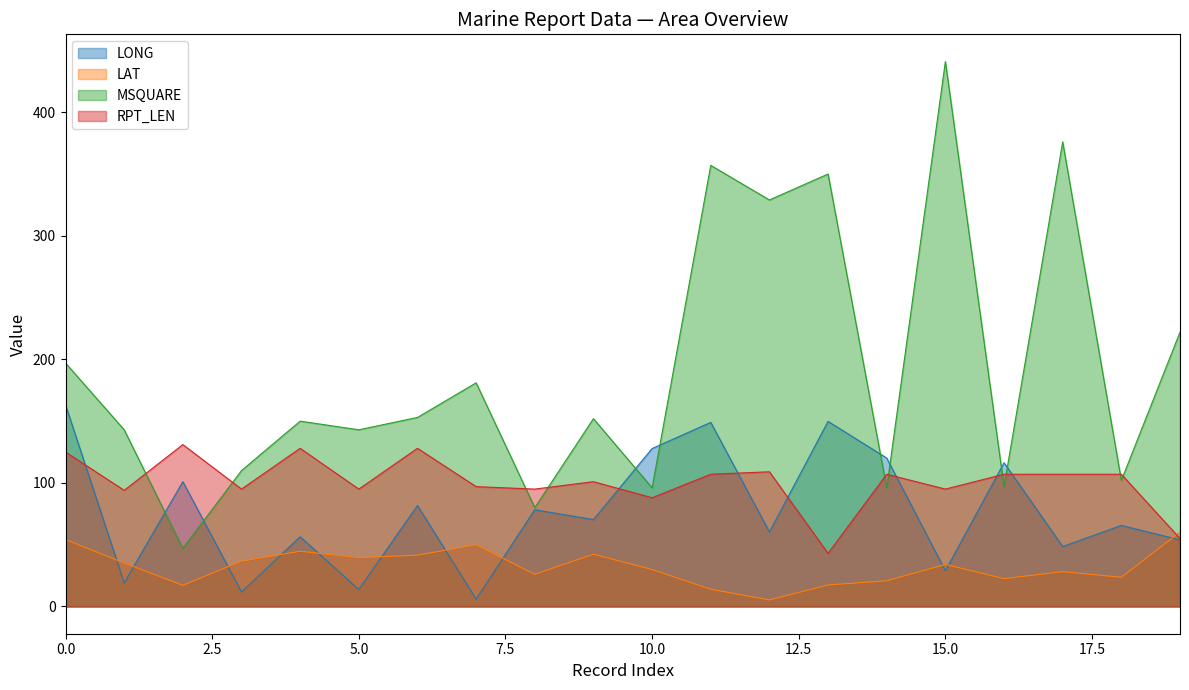

How many data points in MSQUARE are less than 152?

10